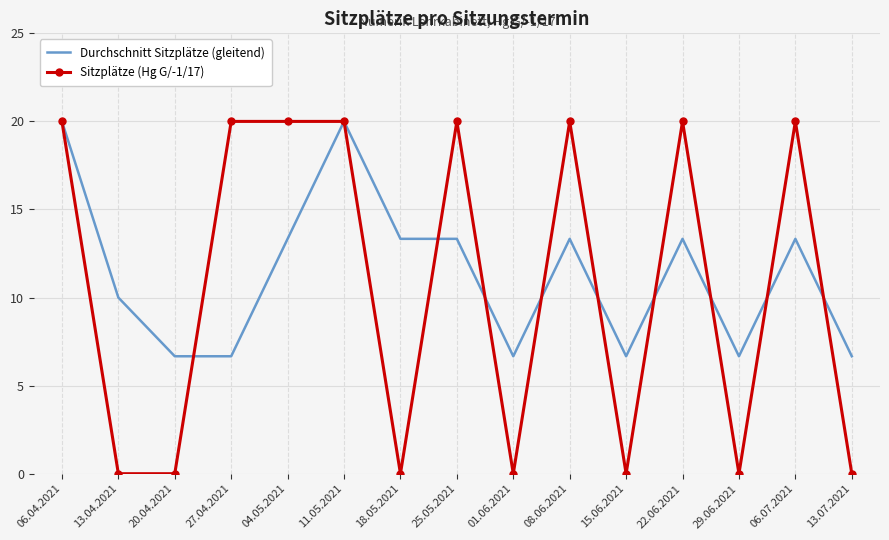

What is the total value across all series at 18.05.2021?

13.3